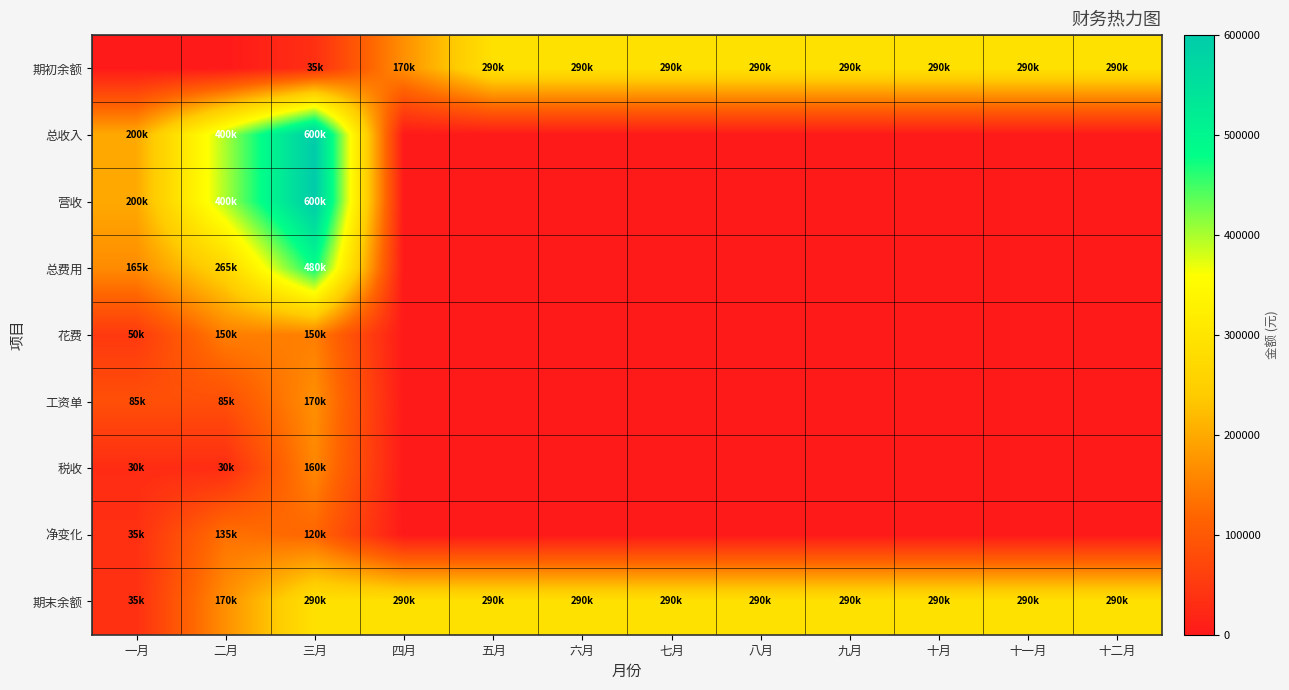

Reading right to left, what are all the values shown in this chart?

期初余额: 十二月=290000	十一月=290000	十月=290000	九月=290000	八月=290000	七月=290000	六月=290000	五月=290000	四月=170000	三月=35000	二月=0	一月=0
总收入: 十二月=0	十一月=0	十月=0	九月=0	八月=0	七月=0	六月=0	五月=0	四月=0	三月=600000	二月=400000	一月=200000
营收: 十二月=0	十一月=0	十月=0	九月=0	八月=0	七月=0	六月=0	五月=0	四月=0	三月=600000	二月=400000	一月=200000
总费用: 十二月=0	十一月=0	十月=0	九月=0	八月=0	七月=0	六月=0	五月=0	四月=0	三月=480000	二月=265000	一月=165000
花费: 十二月=0	十一月=0	十月=0	九月=0	八月=0	七月=0	六月=0	五月=0	四月=0	三月=150000	二月=150000	一月=50000
工资单: 十二月=0	十一月=0	十月=0	九月=0	八月=0	七月=0	六月=0	五月=0	四月=0	三月=170000	二月=85000	一月=85000
税收: 十二月=0	十一月=0	十月=0	九月=0	八月=0	七月=0	六月=0	五月=0	四月=0	三月=160000	二月=30000	一月=30000
净变化: 十二月=0	十一月=0	十月=0	九月=0	八月=0	七月=0	六月=0	五月=0	四月=0	三月=120000	二月=135000	一月=35000
期末余额: 十二月=290000	十一月=290000	十月=290000	九月=290000	八月=290000	七月=290000	六月=290000	五月=290000	四月=290000	三月=290000	二月=170000	一月=35000